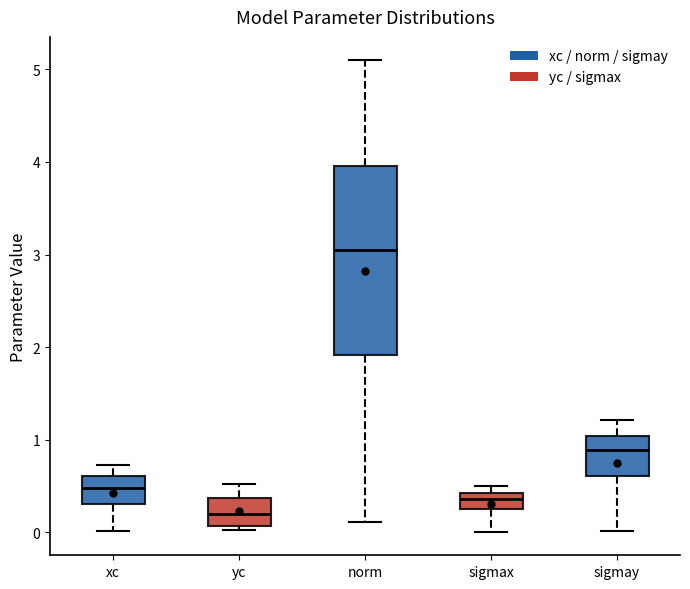

Reading left to right, read every box against the y-axis: the position of its median line, the range the box covers, and the ends of its whiskers. The values are not printed on the chart, so give them approximately, as read against the axis.

xc: median 0.5, box 0.3 to 0.6, whiskers 0.0 to 0.7
yc: median 0.2, box 0.1 to 0.4, whiskers 0.0 to 0.5
norm: median 3.0, box 1.9 to 4.0, whiskers 0.1 to 5.1
sigmax: median 0.4 (just below the box's upper edge), box 0.3 to 0.4, whiskers 0.0 to 0.5
sigmay: median 0.9, box 0.6 to 1.0, whiskers 0.0 to 1.2